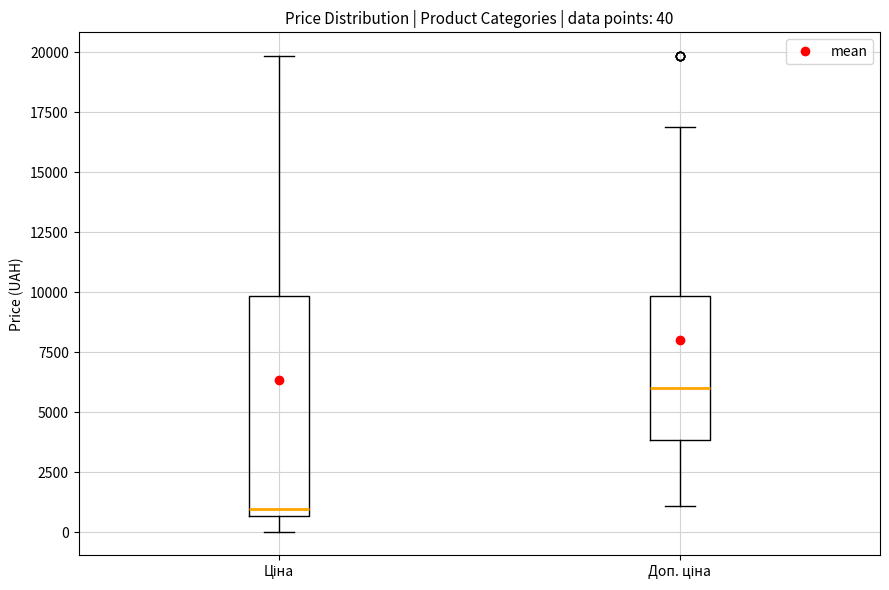

Which box has the lowest median line?

Ціна